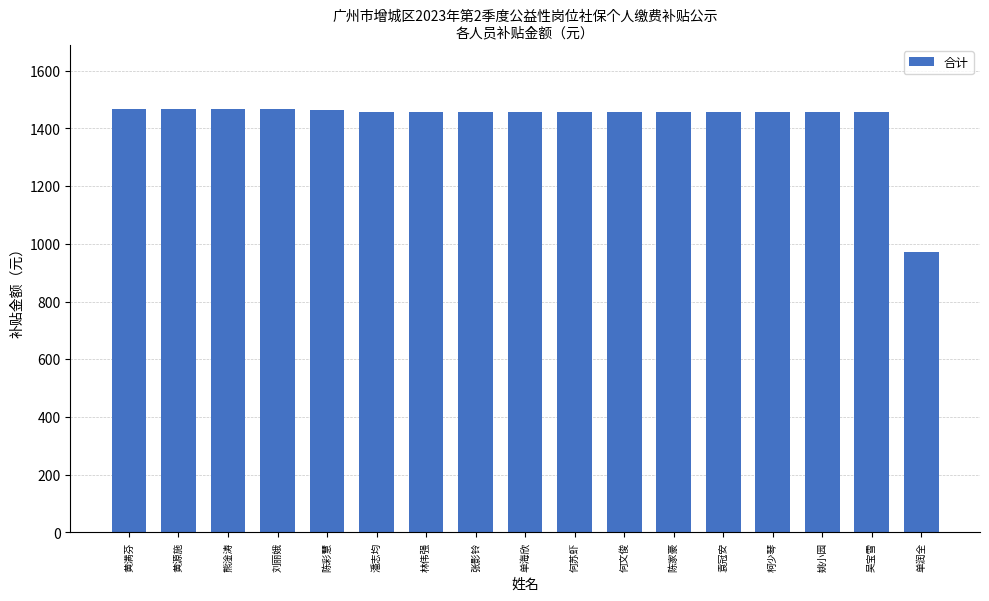

Where does the data first go above 1456?

黄满芬